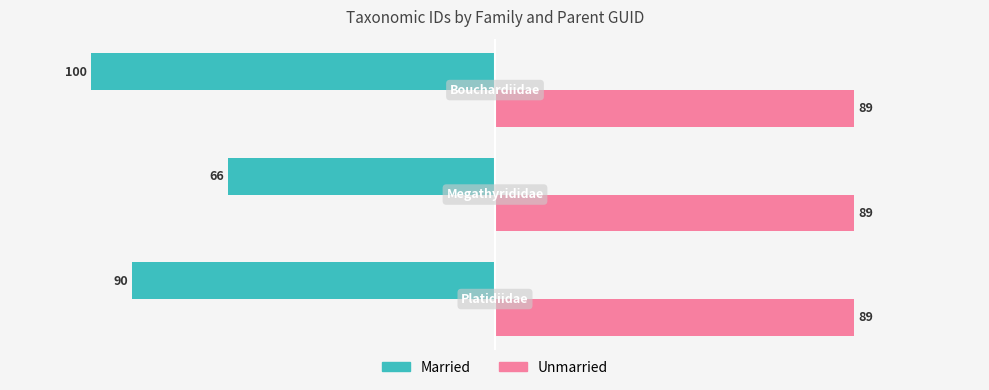

Which series has the largest total across all categories?

Unmarried